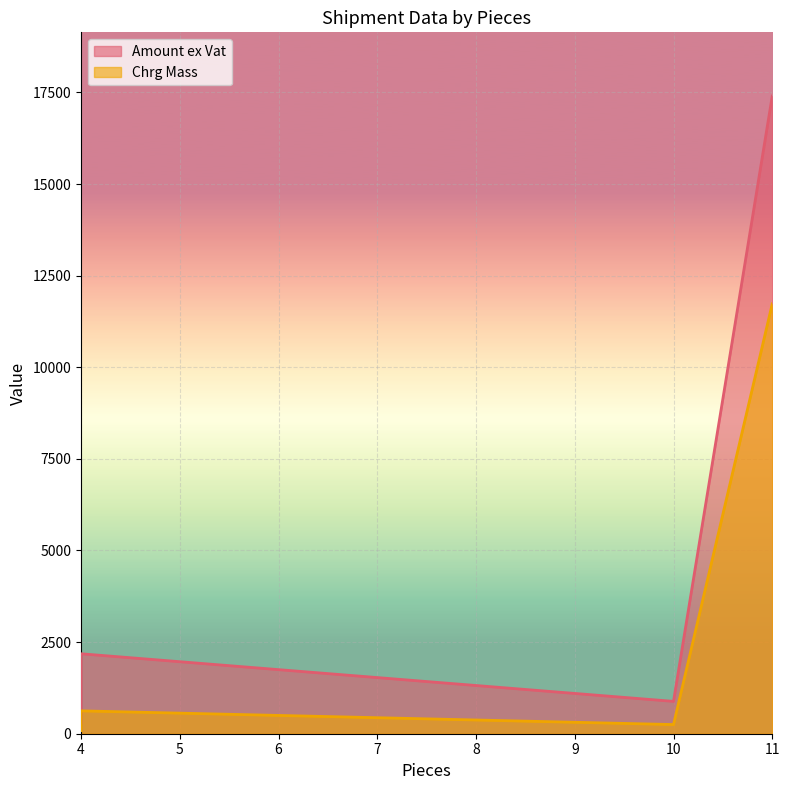

In Amount ex Vat, how many points are lower than both neighbors (excluding endpoints)?

1